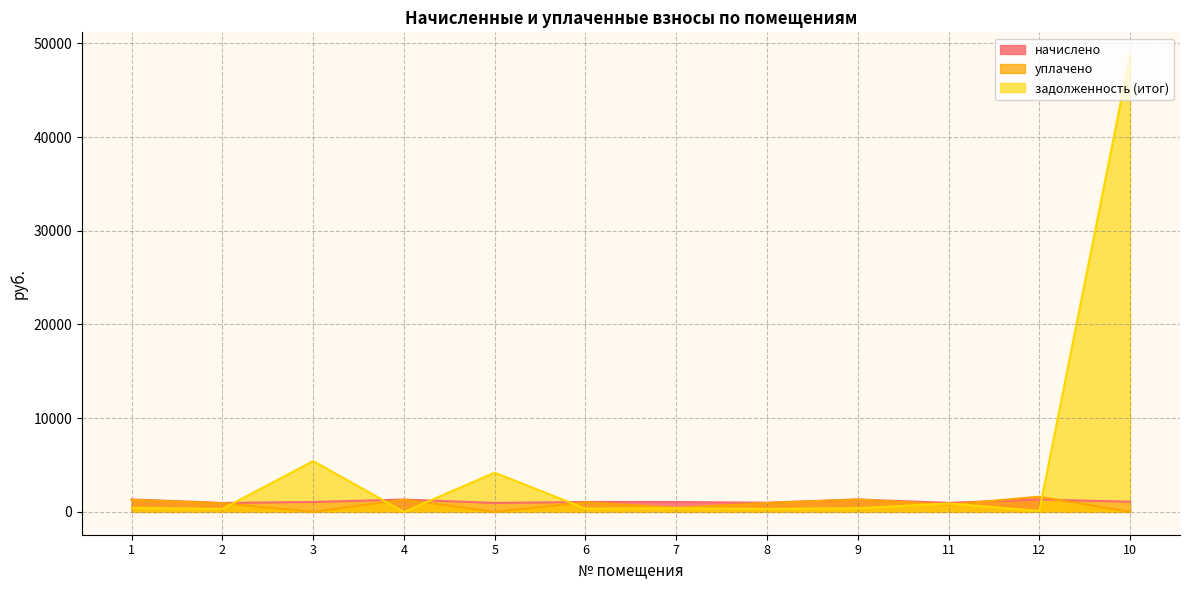

True or false: начислено and уплачено intersect in this chart.

True